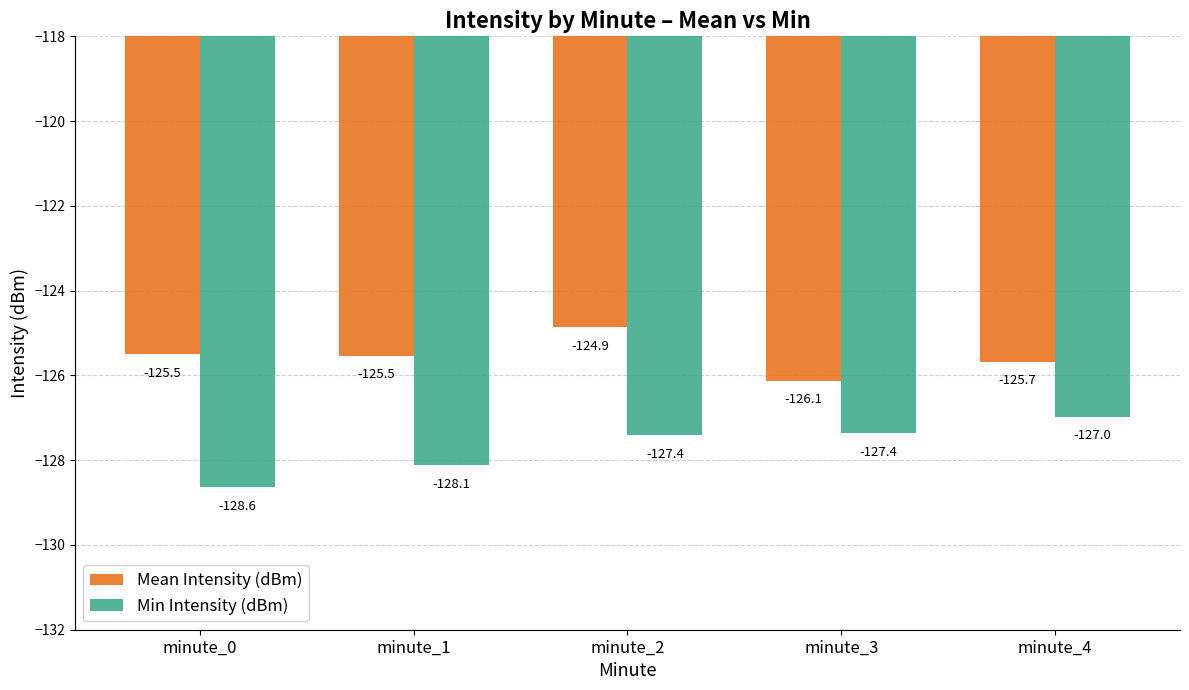

What is the spread (max minus min) of values at minute_4?

1.3